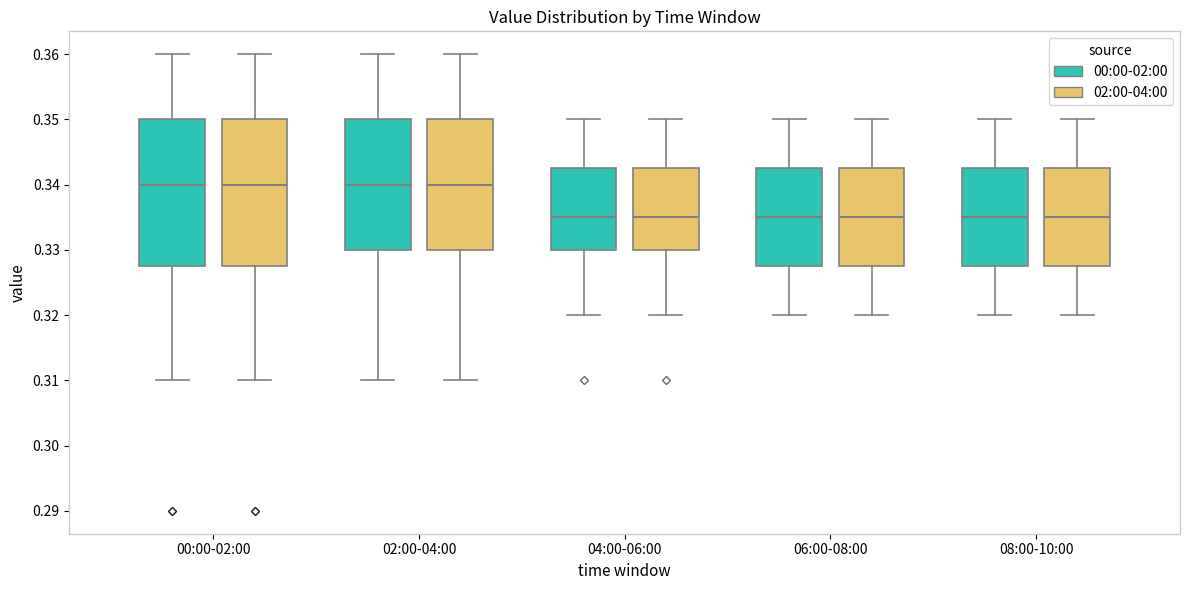

Reading left to right, read every box against the y-axis: the position of its median line, the range the box covers, and the ends of its whiskers. The values are not printed on the chart, so give them approximately, as read against the axis.

00:00-02:00 (00:00-02:00): median 0.340, box 0.328 to 0.350, whiskers 0.310 to 0.360
00:00-02:00 (02:00-04:00): median 0.340, box 0.328 to 0.350, whiskers 0.310 to 0.360
02:00-04:00 (00:00-02:00): median 0.340, box 0.330 to 0.350, whiskers 0.310 to 0.360
02:00-04:00 (02:00-04:00): median 0.340, box 0.330 to 0.350, whiskers 0.310 to 0.360
04:00-06:00 (00:00-02:00): median 0.335, box 0.330 to 0.343, whiskers 0.320 to 0.350
04:00-06:00 (02:00-04:00): median 0.335, box 0.330 to 0.343, whiskers 0.320 to 0.350
06:00-08:00 (00:00-02:00): median 0.335, box 0.328 to 0.343, whiskers 0.320 to 0.350
06:00-08:00 (02:00-04:00): median 0.335, box 0.328 to 0.343, whiskers 0.320 to 0.350
08:00-10:00 (00:00-02:00): median 0.335, box 0.328 to 0.343, whiskers 0.320 to 0.350
08:00-10:00 (02:00-04:00): median 0.335, box 0.328 to 0.343, whiskers 0.320 to 0.350